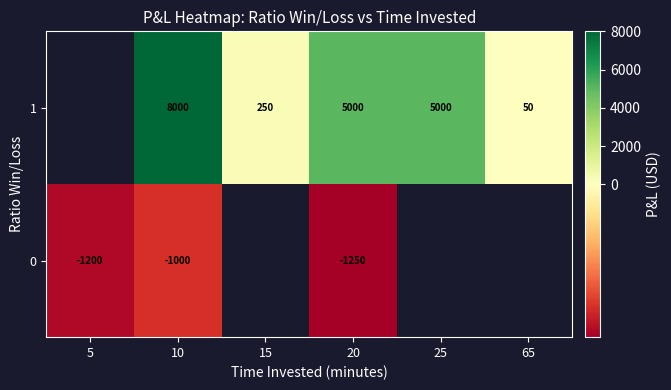

What is the sum of the 1 values at 65 and 10?

8050